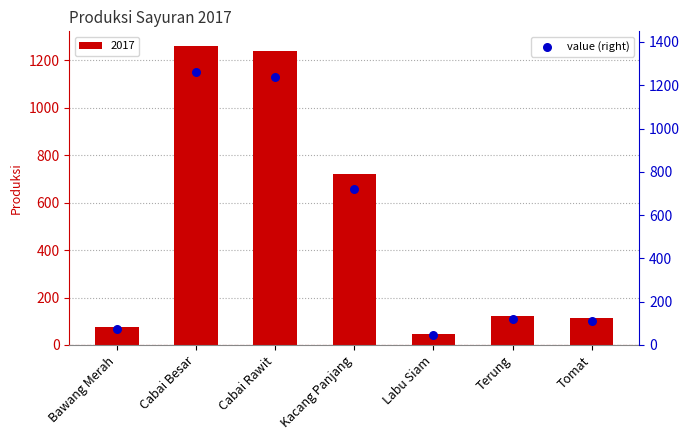

Between Tomat and Bawang Merah, which is larger?

Tomat